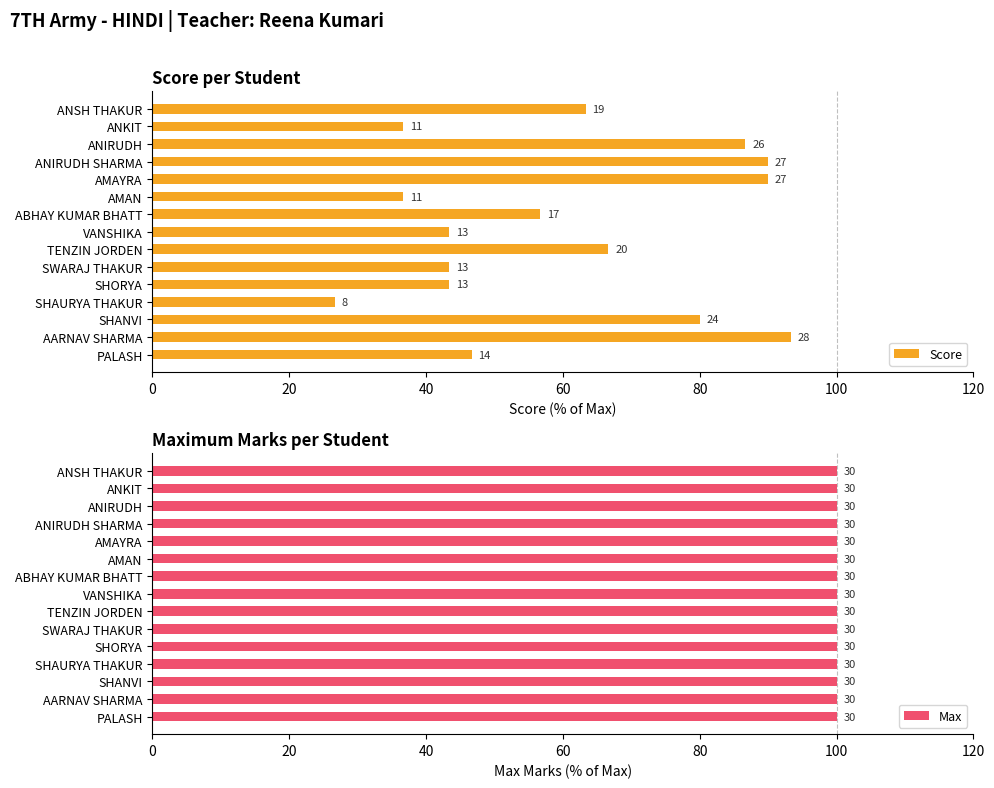

How many distinct data groups are displayed?

2